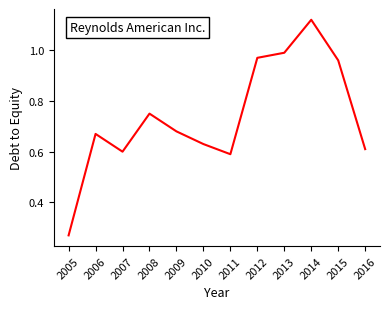

The value at 2005 is 0.4. True or false?

False